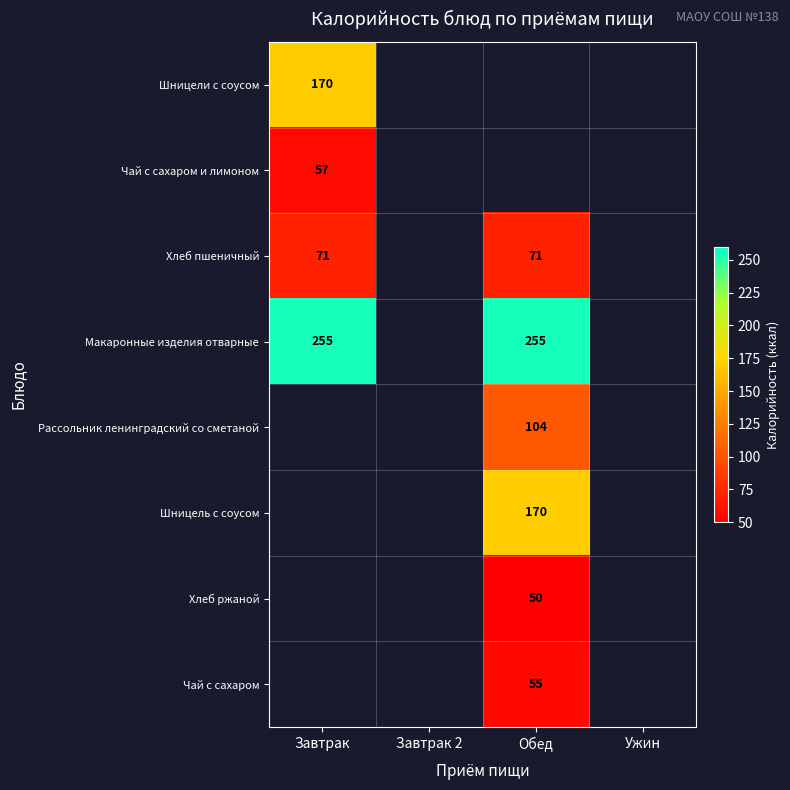

The Чай с сахаром series shows 22.8 at Обед. True or false?

False